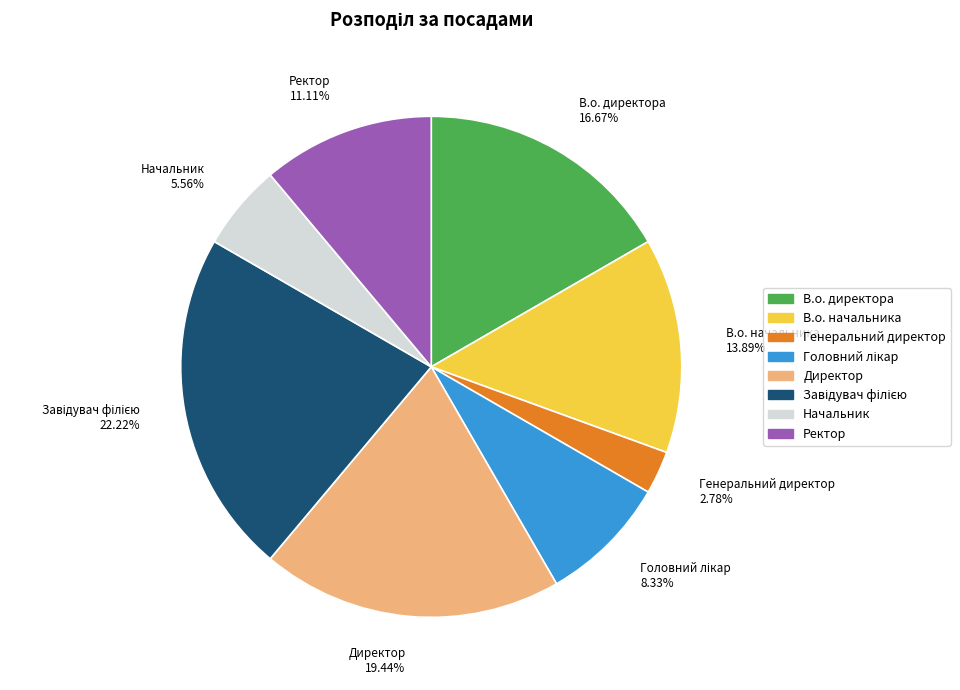

What percentage is the Начальник slice, to the nearest percent?

6%